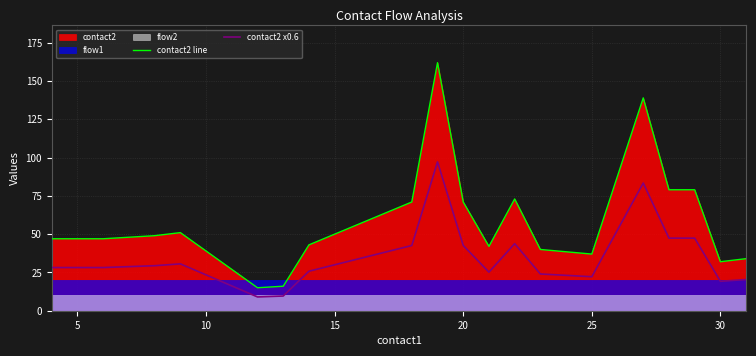

How many data points in contact2 x0.6 are less than 29?

10